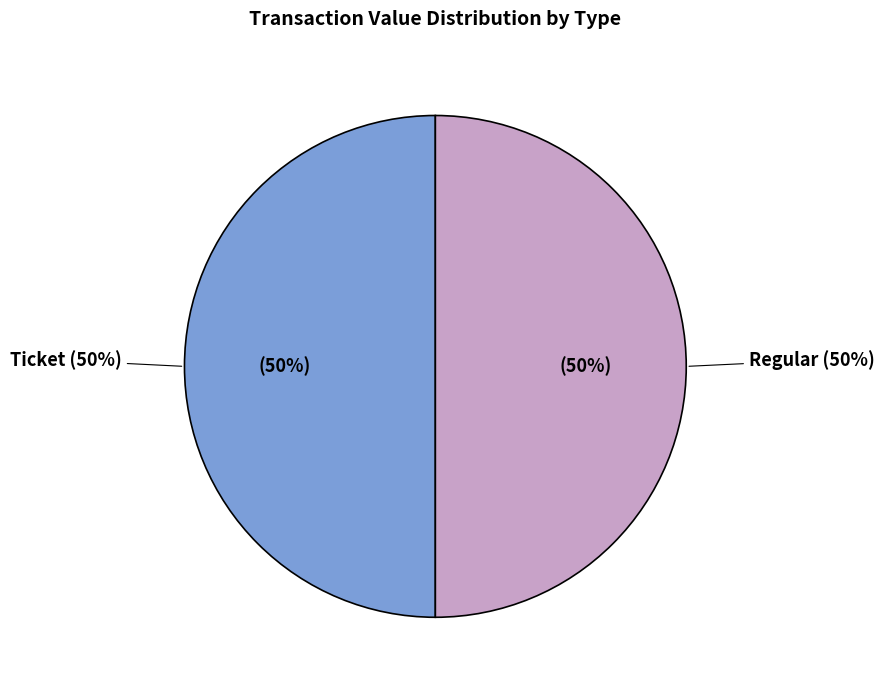

Which slice is the largest?

Regular (io_index=11)